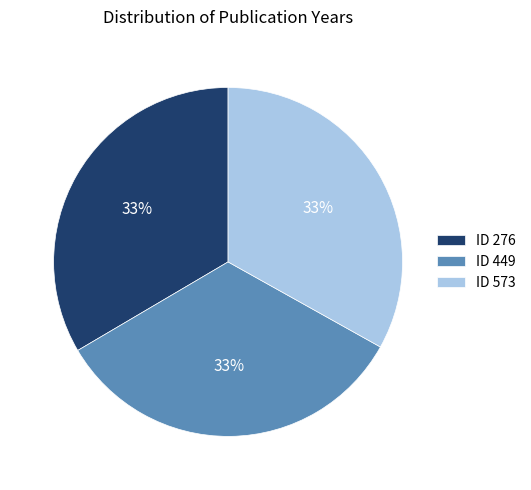

To the nearest percent, what percentage of the pie is ID 573?

33%